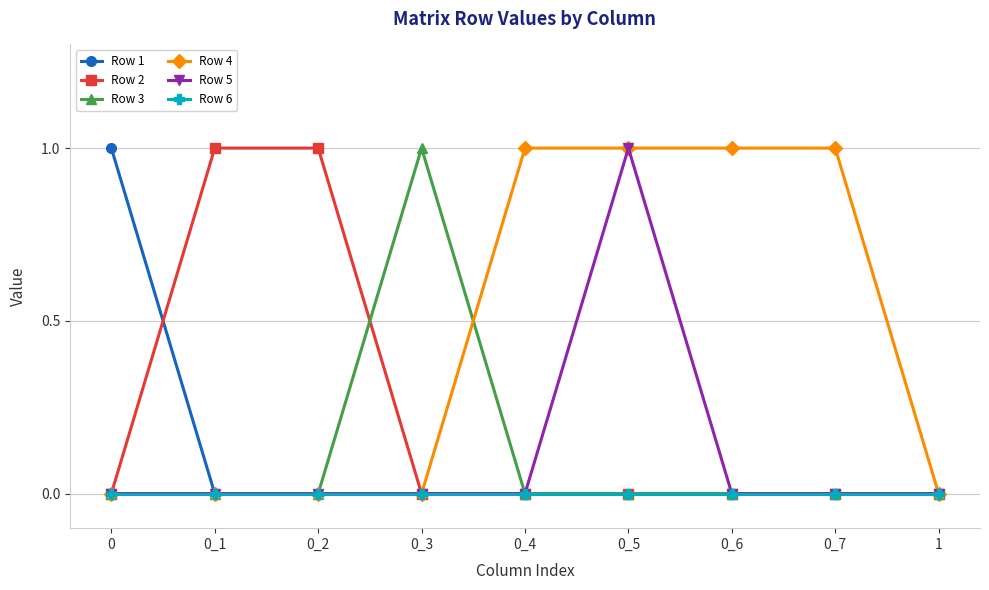

Which series has the largest total across all categories?

Row 4